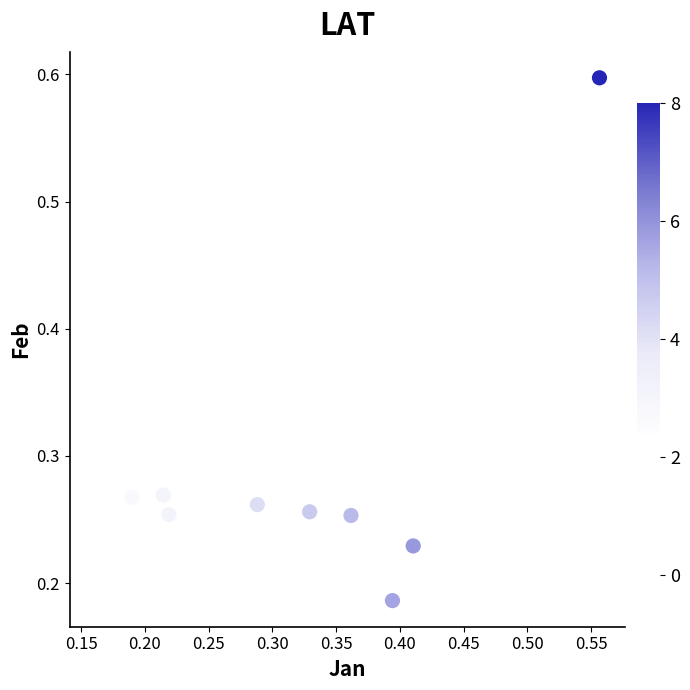

What is the range of Y values (max minus min)?

0.4